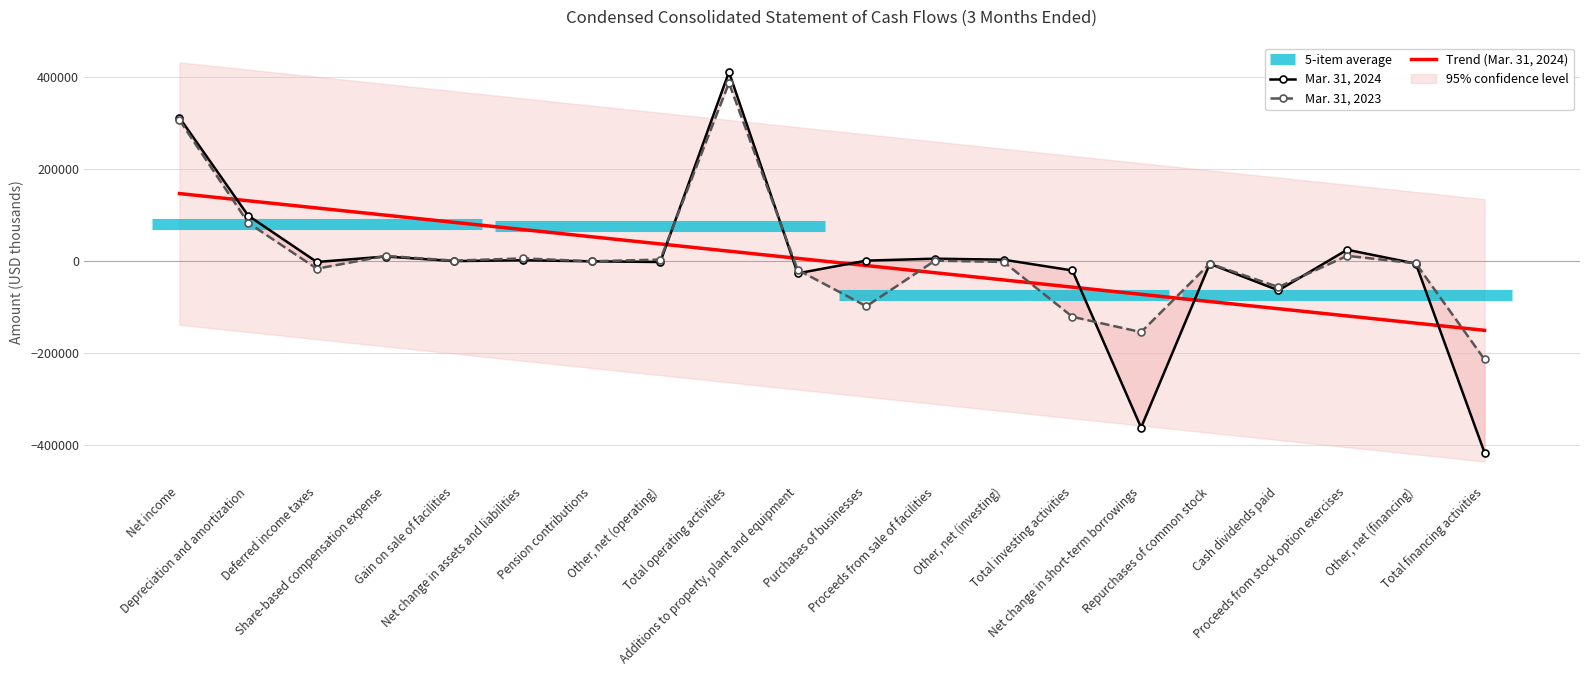

Read the Mar. 31, 2024 value at Gain on sale of facilities, to the nearest 100.

-1000